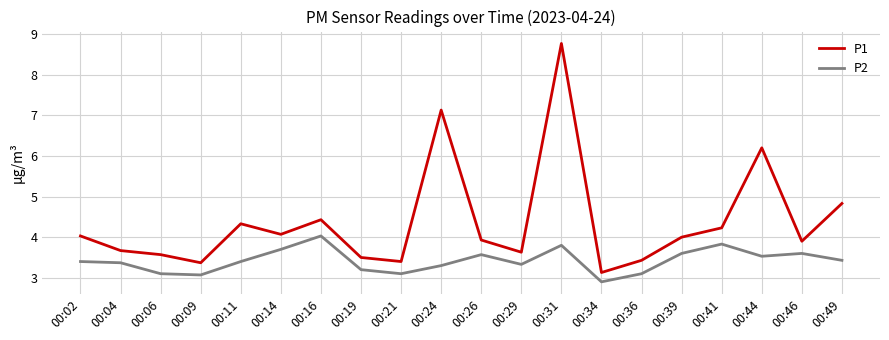

At how many categories does at least one series exceed 5?

3